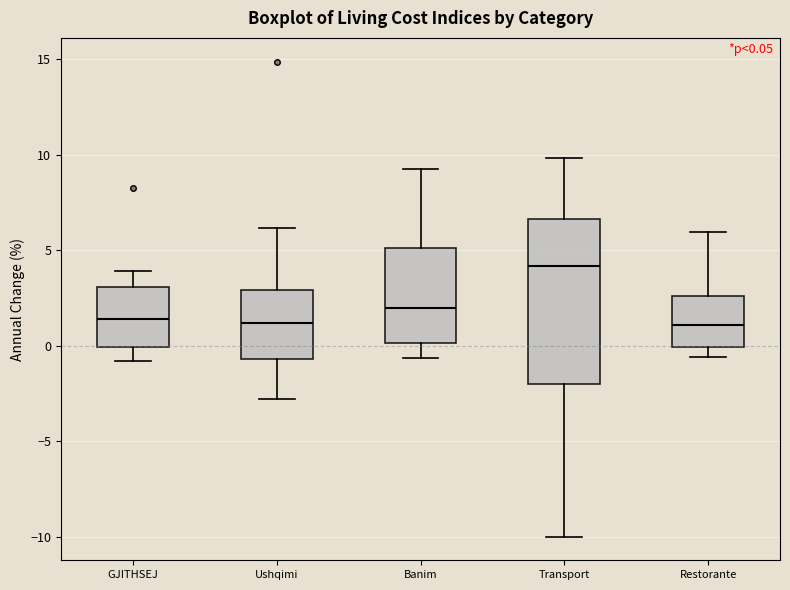

Which box's median line is the highest?

Transport